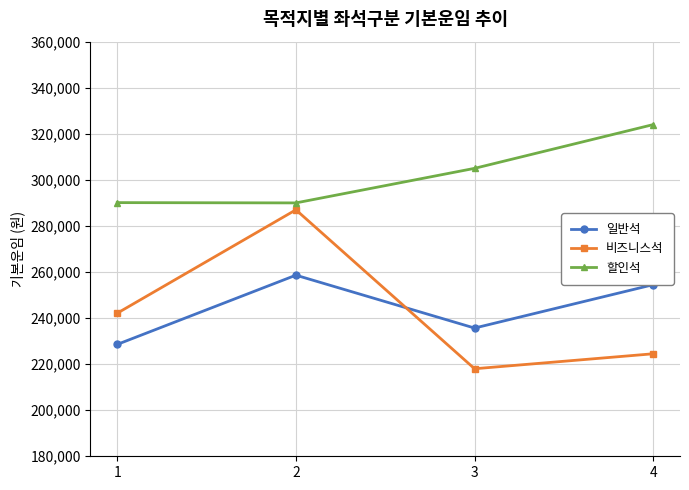

At how many categories does at least one series exceed 274711?

4